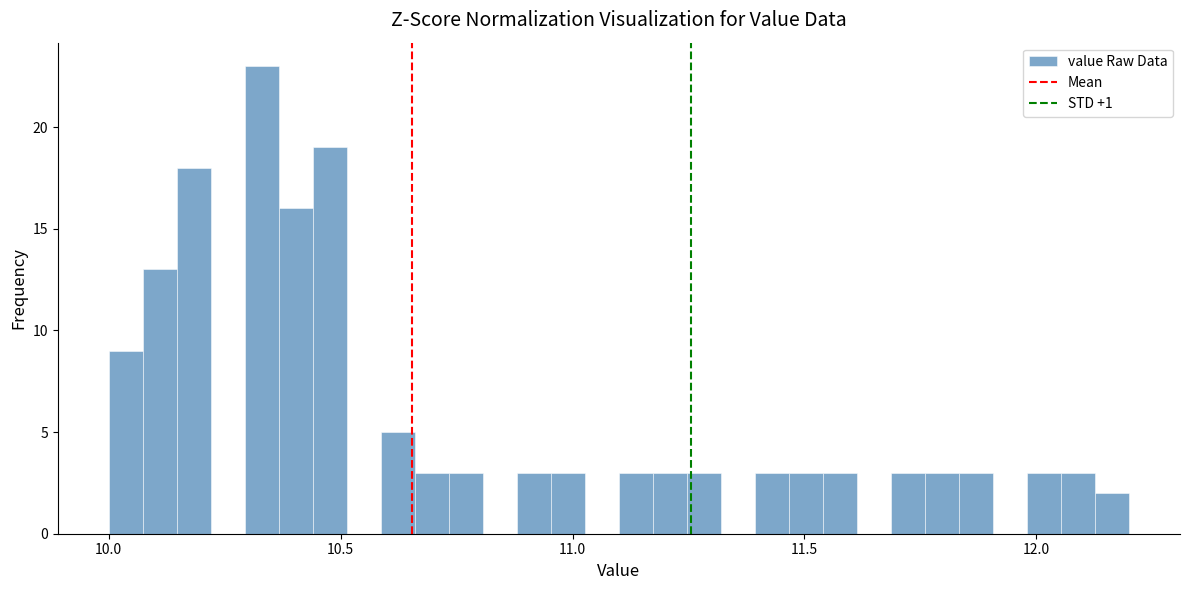

Around what value on the x-axis is the tallest bar? Give the approximate position of its centre, as read against the axis.

10.35